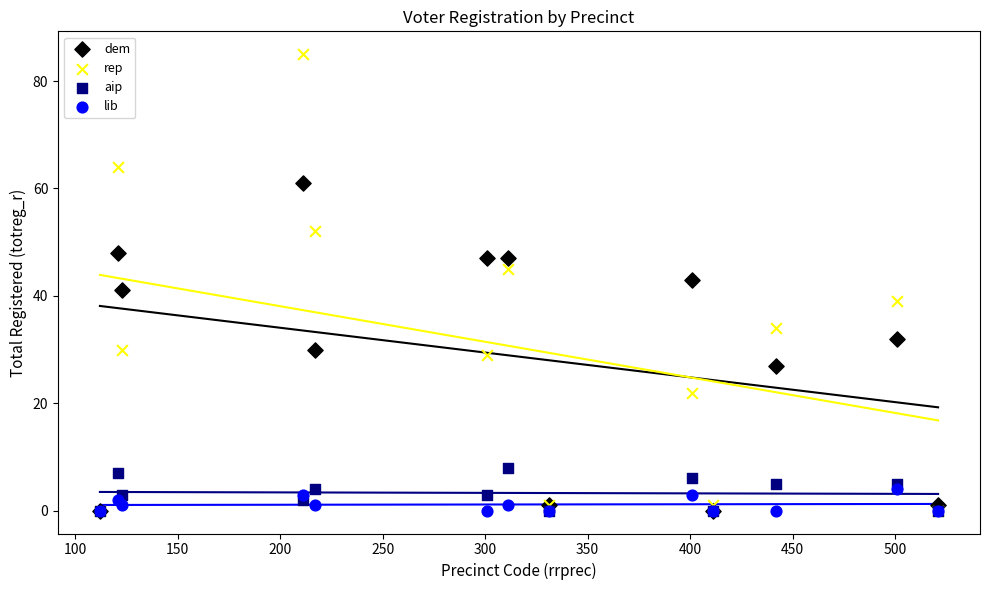

Which series has the widest spread of Y values?

rep